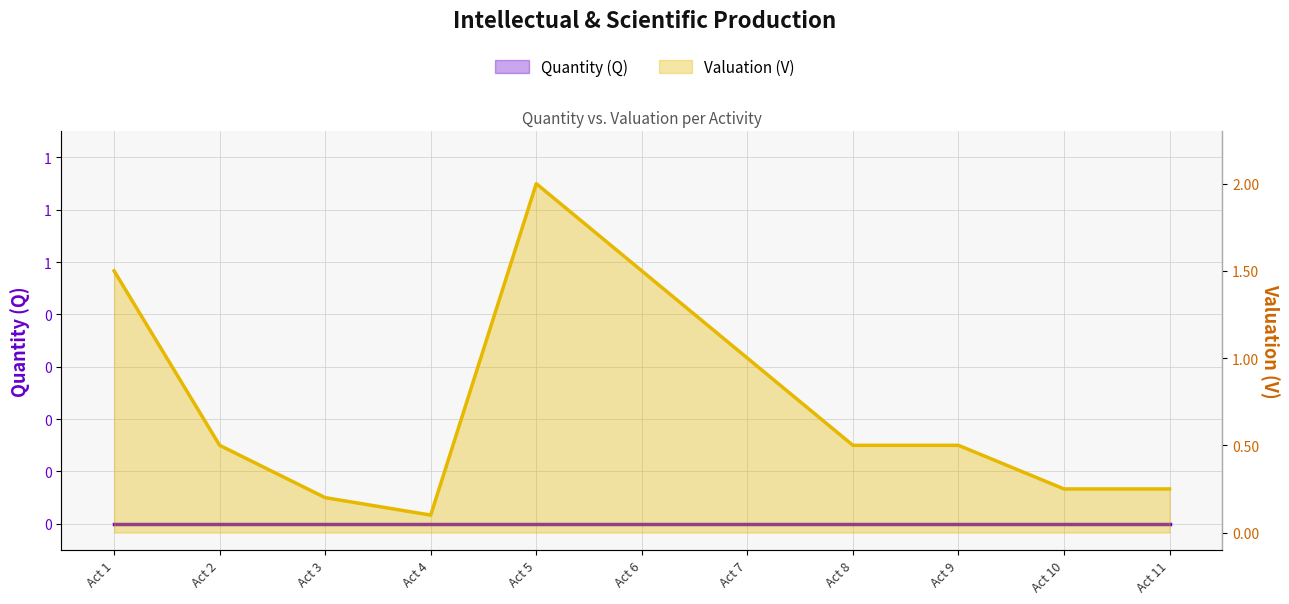

True or false: the data shows 0.5 at 2.

True